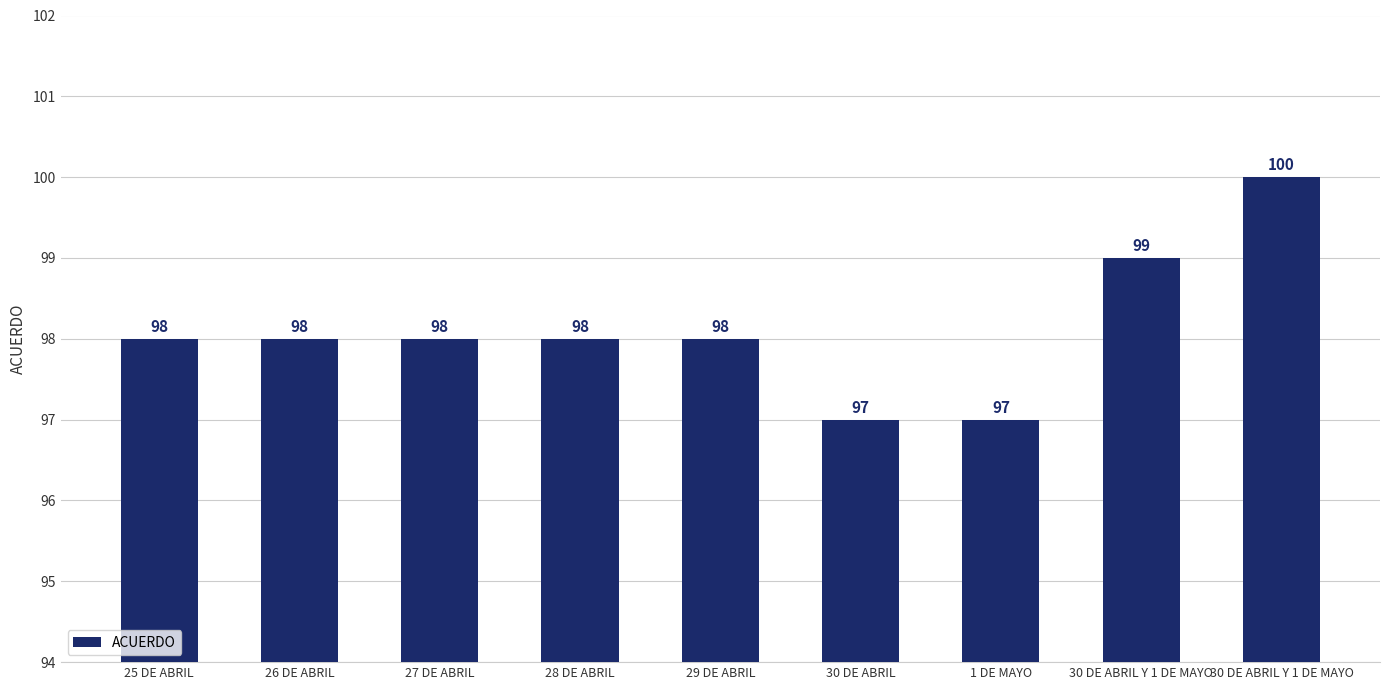

Count the number of categories in the chart.

9